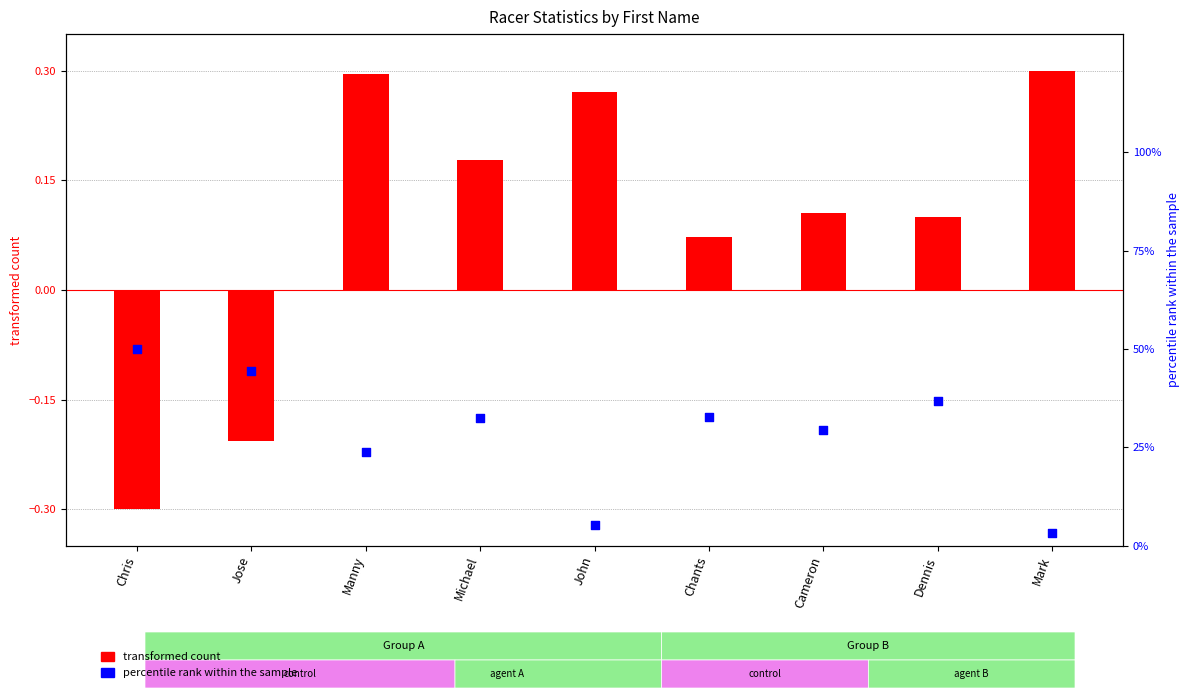

Which series contains the lowest Y value?

transformed count